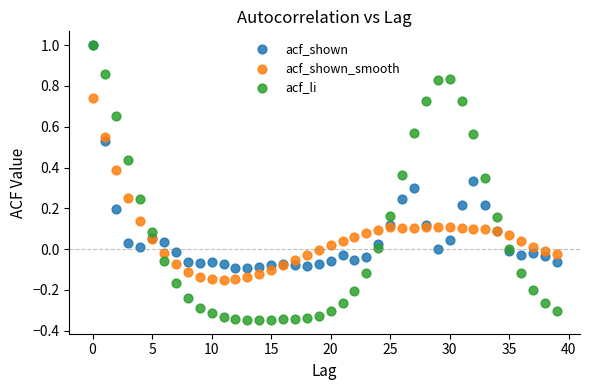

Which series contains the lowest Y value?

acf_li